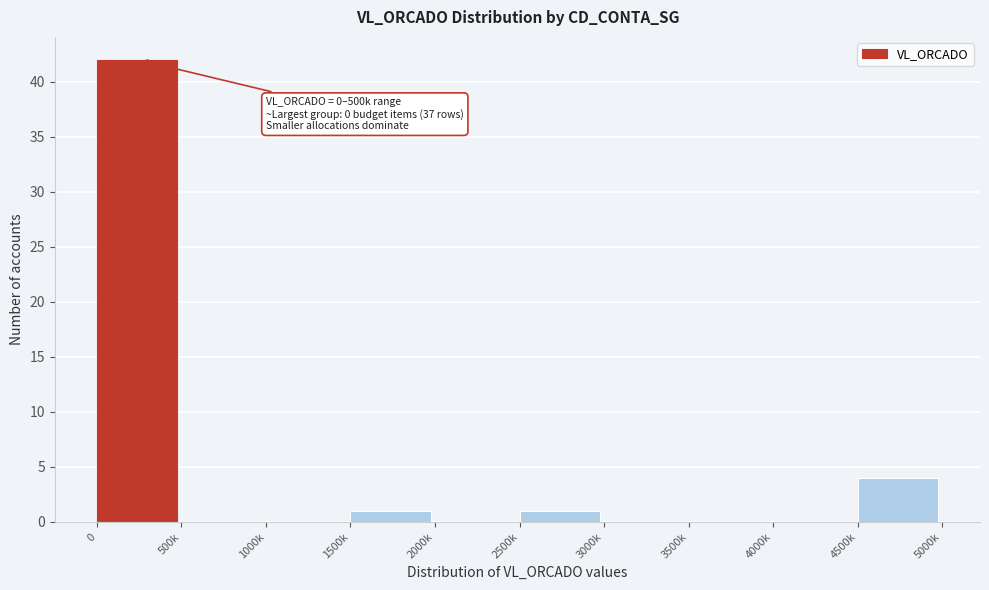

Reading left to right, list all the values displayed in this chart.

0=42	500k=0	1000k=0	1500k=1	2000k=0	2500k=1	3000k=0	3500k=0	4000k=0	4500k=4